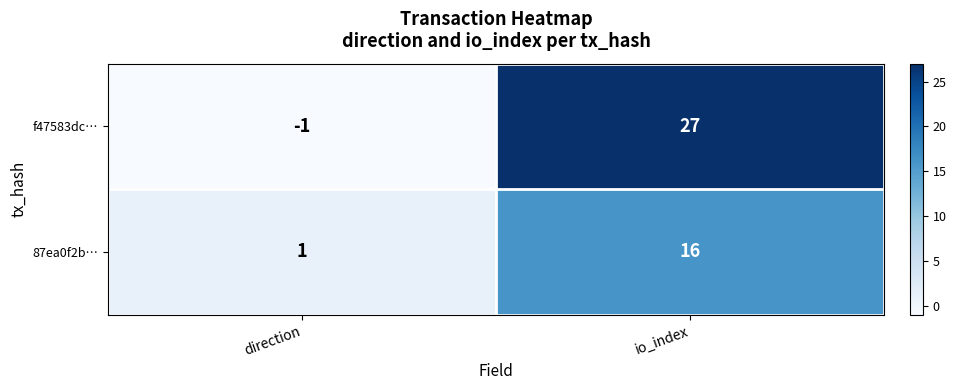

The 87ea0f2b… series shows 16 at io_index. True or false?

True